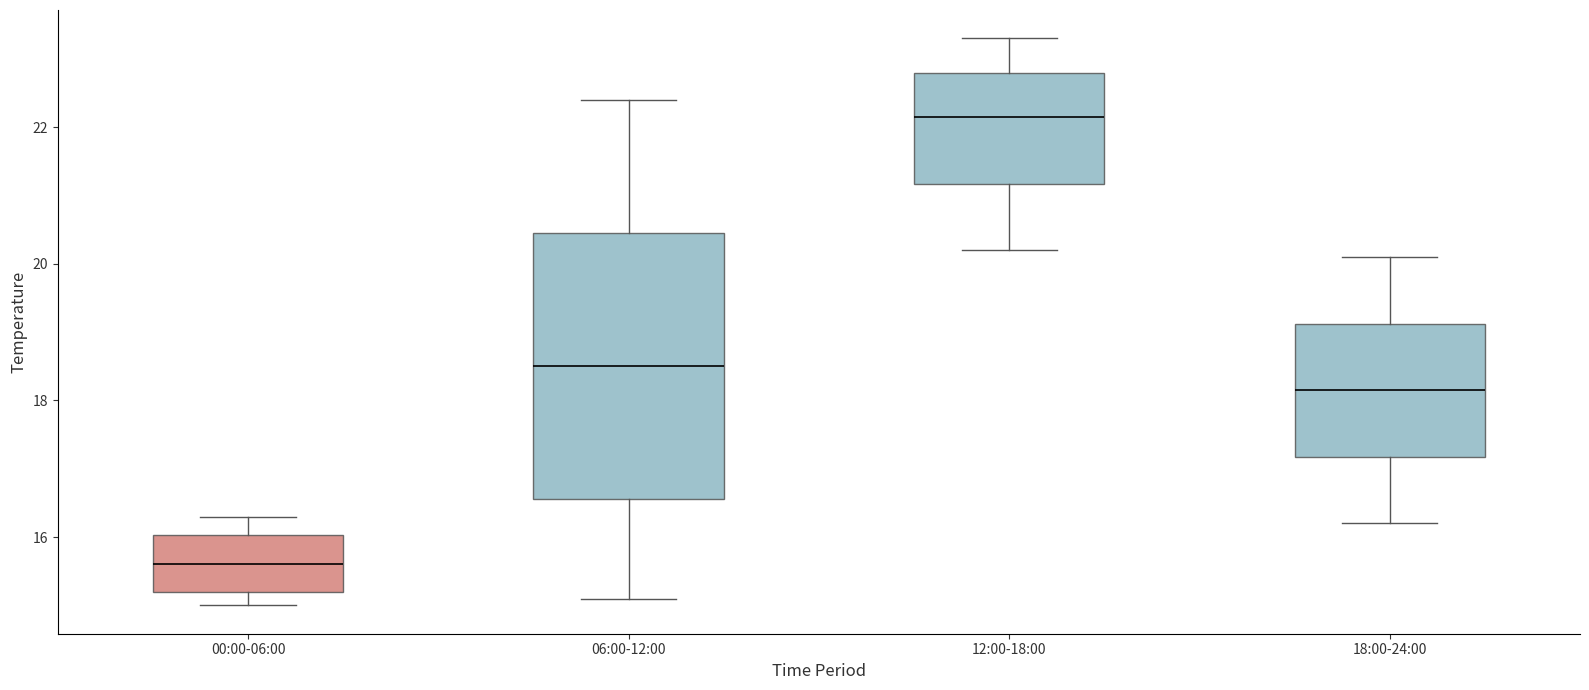

Reading left to right, read every box against the y-axis: the position of its median line, the range the box covers, and the ends of its whiskers. The values are not printed on the chart, so give them approximately, as read against the axis.

00:00-06:00: median 15.6, box 15.2 to 16.0, whiskers 15.0 to 16.4
06:00-12:00: median 18.6, box 16.6 to 20.4, whiskers 15.2 to 22.4
12:00-18:00: median 22.2, box 21.2 to 22.8, whiskers 20.2 to 23.4
18:00-24:00: median 18.2, box 17.2 to 19.2, whiskers 16.2 to 20.2